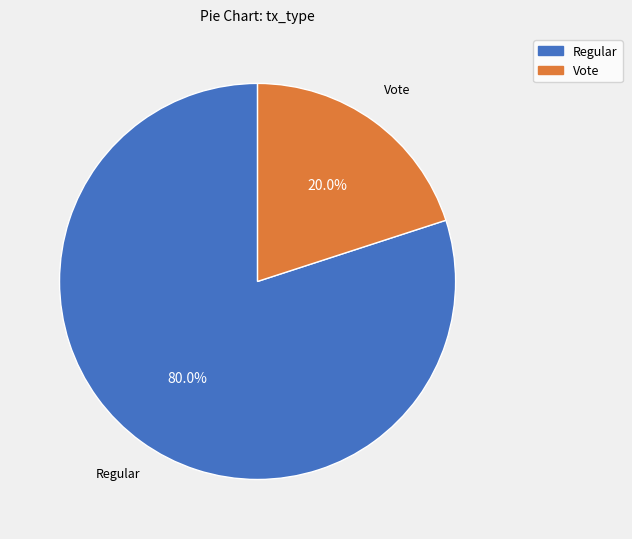

What is the total percentage of Regular and Vote?

100.0%